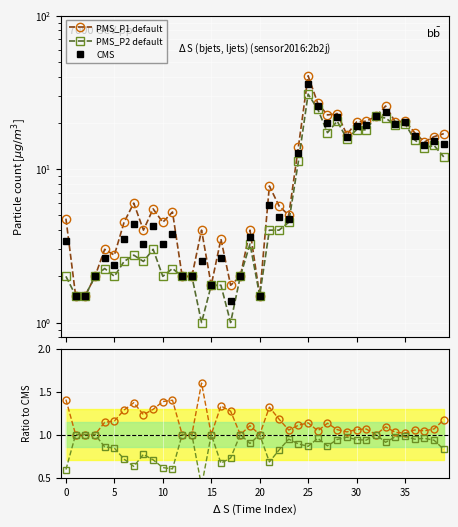

True or false: PMS_P1 / mean and PMS_P2 / mean intersect in this chart.

False